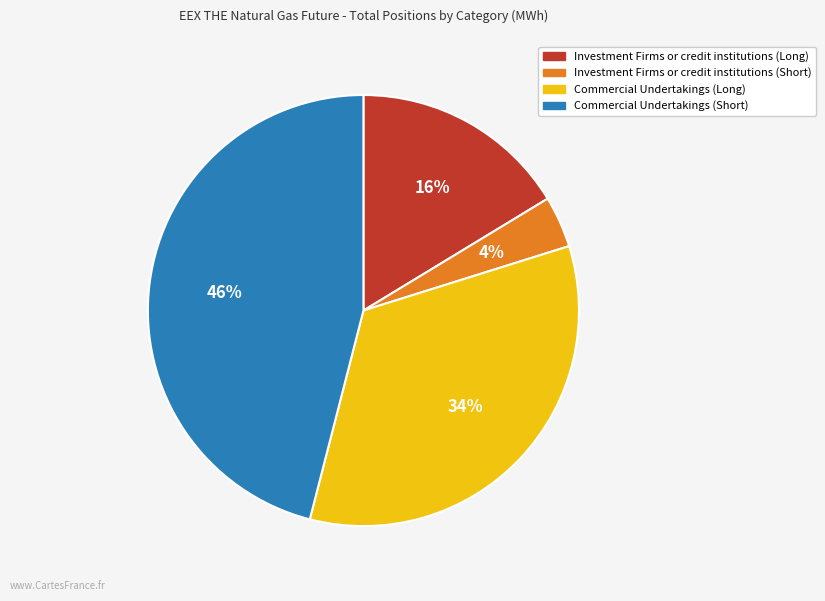

Is it true that Investment Firms or credit institutions (Short) is 4% of the pie?

True